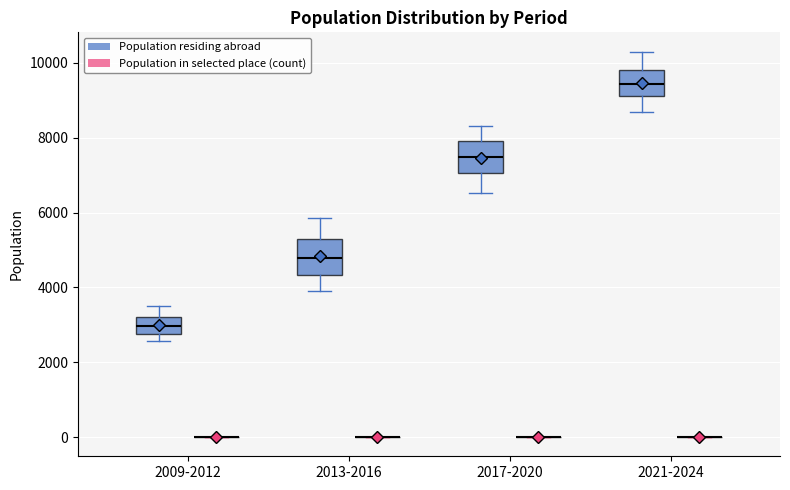

Reading left to right, read every box against the y-axis: the position of its median line, the range the box covers, and the ends of its whiskers. The values are not printed on the chart, so give them approximately, as read against the axis.

2009-2012 (Population residing abroad): median 3000, box 2800 to 3200, whiskers 2600 to 3600
2009-2012 (Population in selected place (count)): box collapsed to a line at 0, whiskers 0 to 0
2013-2016 (Population residing abroad): median 4800, box 4400 to 5200, whiskers 4000 to 5800
2013-2016 (Population in selected place (count)): box collapsed to a line at 0, whiskers 0 to 0
2017-2020 (Population residing abroad): median 7400, box 7000 to 8000, whiskers 6600 to 8400
2017-2020 (Population in selected place (count)): box collapsed to a line at 0, whiskers 0 to 0
2021-2024 (Population residing abroad): median 9400, box 9200 to 9800, whiskers 8600 to 10400
2021-2024 (Population in selected place (count)): box collapsed to a line at 0, whiskers 0 to 0